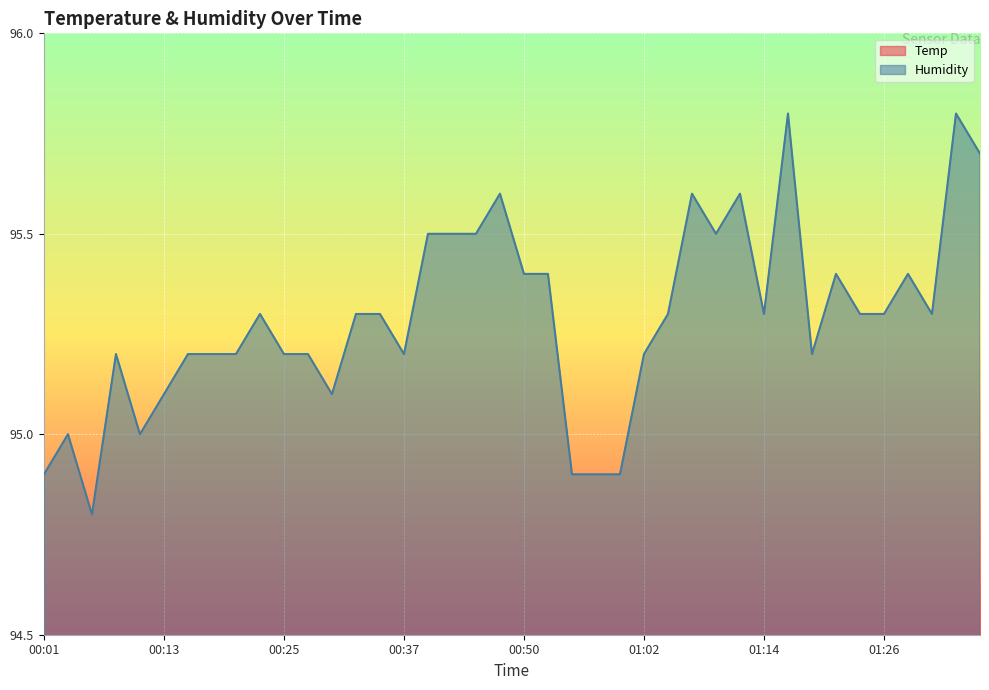

What value does the Temp series have at 01:19?

19.9